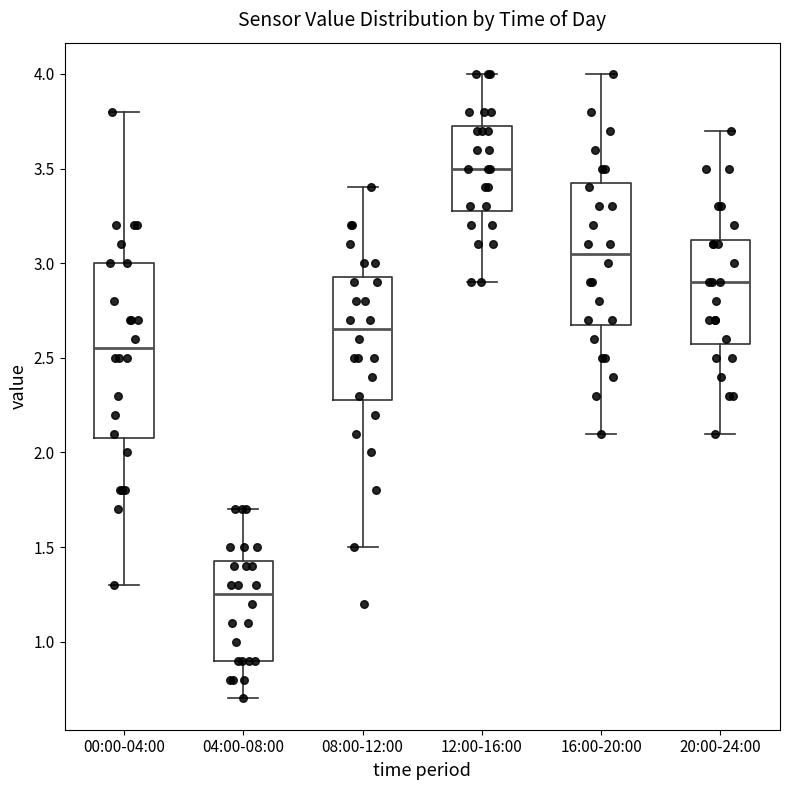

Reading left to right, read every box against the y-axis: the position of its median line, the range the box covers, and the ends of its whiskers. The values are not printed on the chart, so give them approximately, as read against the axis.

00:00-04:00: median 2.55, box 2.10 to 3.00, whiskers 1.30 to 3.80
04:00-08:00: median 1.25, box 0.90 to 1.45, whiskers 0.70 to 1.70
08:00-12:00: median 2.65, box 2.30 to 2.95, whiskers 1.50 to 3.40
12:00-16:00: median 3.50, box 3.30 to 3.75, whiskers 2.90 to 4.00
16:00-20:00: median 3.05, box 2.70 to 3.45, whiskers 2.10 to 4.00
20:00-24:00: median 2.90, box 2.60 to 3.15, whiskers 2.10 to 3.70